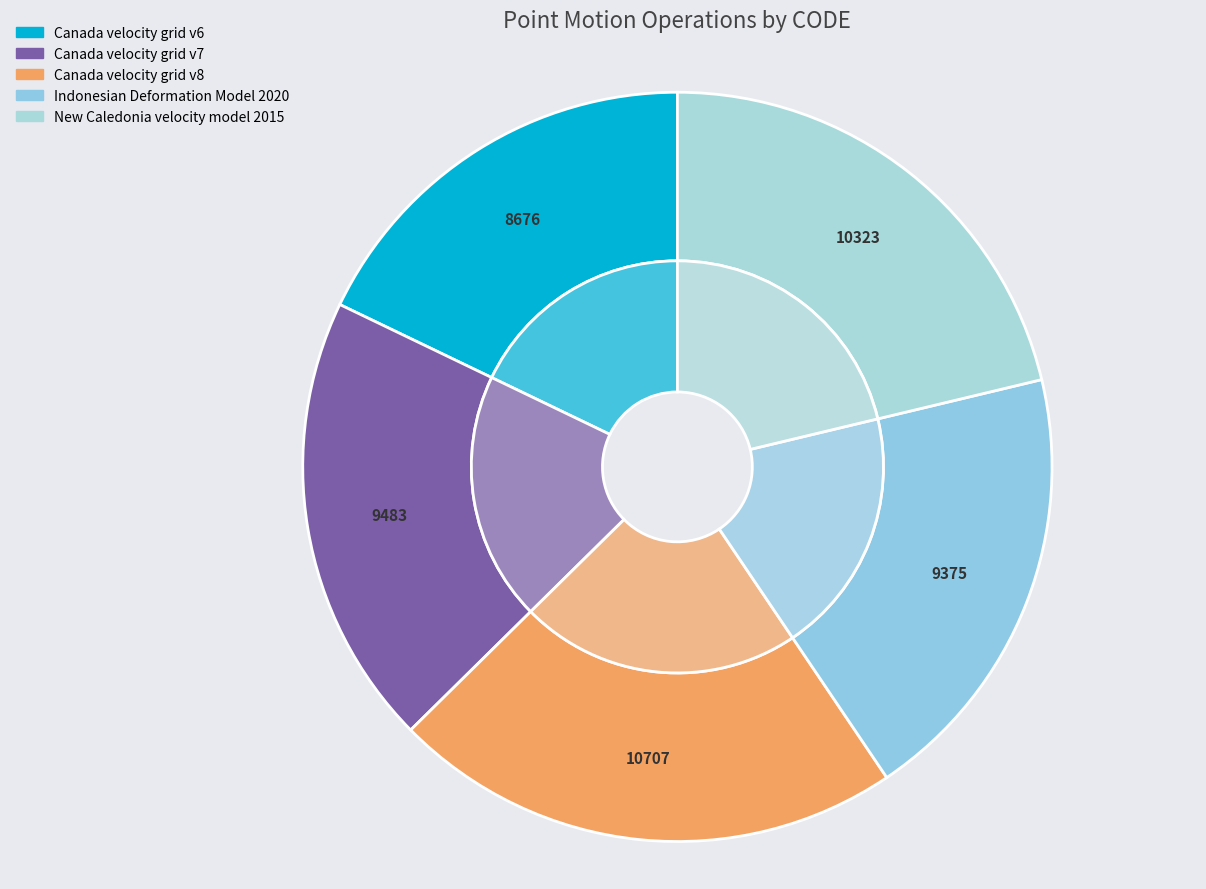

What percentage is the Canada velocity grid v6 slice, to the nearest percent?

18%